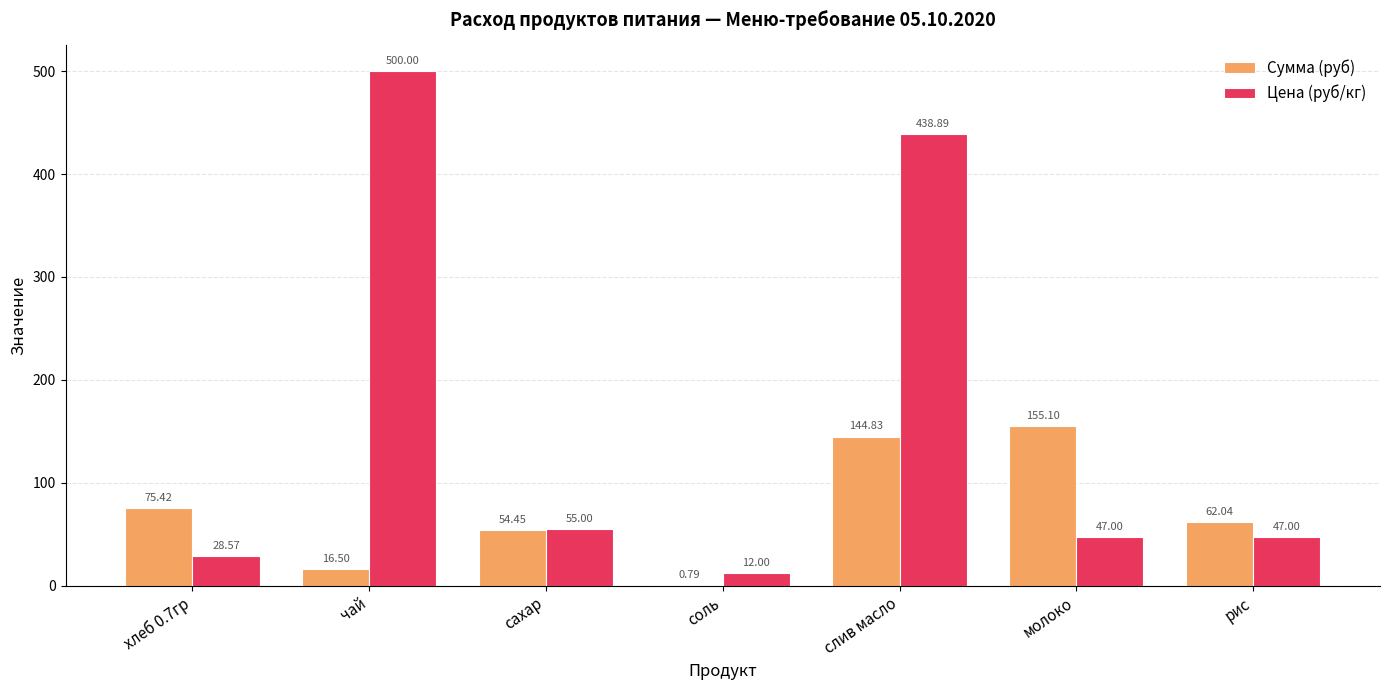

Between чай and рис, which series saw the biggest shift?

Цена (руб/кг)